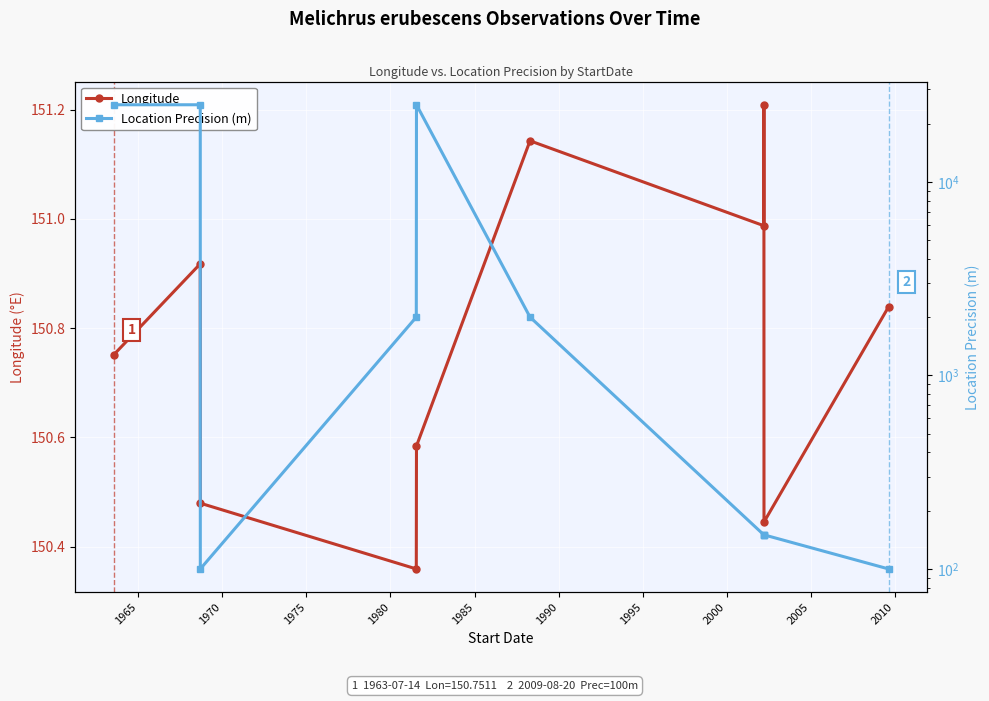

In Longitude, how many points are lower than both neighbors (excluding endpoints)?

3